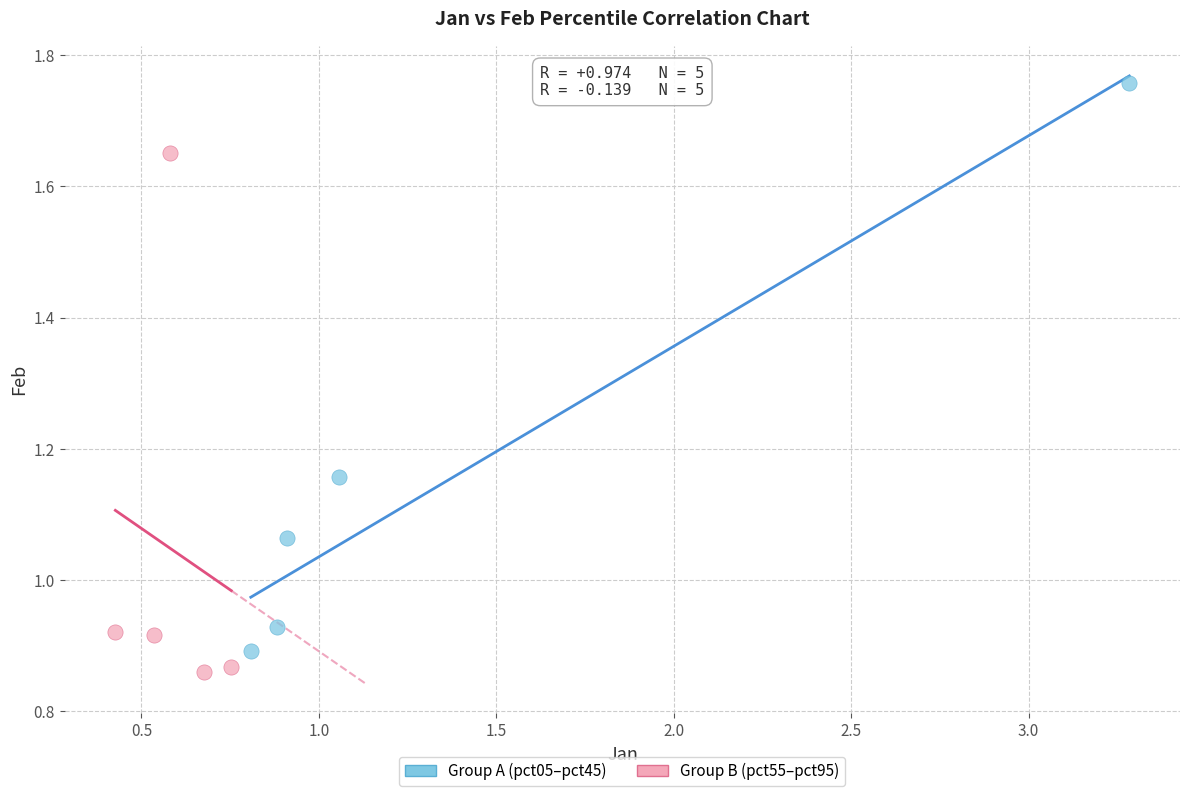

Which series reaches the maximum Y coordinate?

Group A (pct05–pct45)